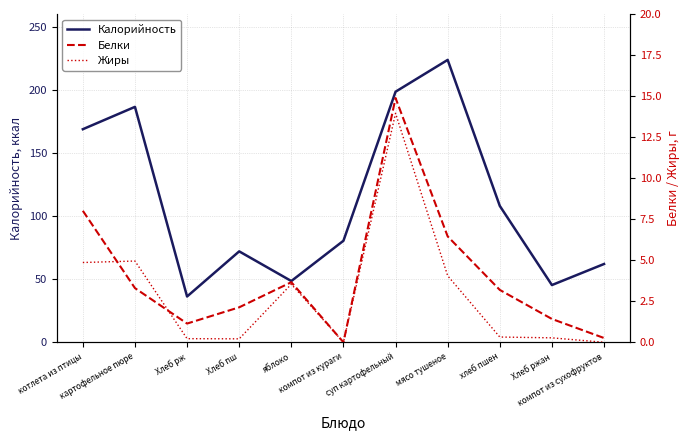

True or false: Жиры has a value of 0.2 at Хлеб пш.

True